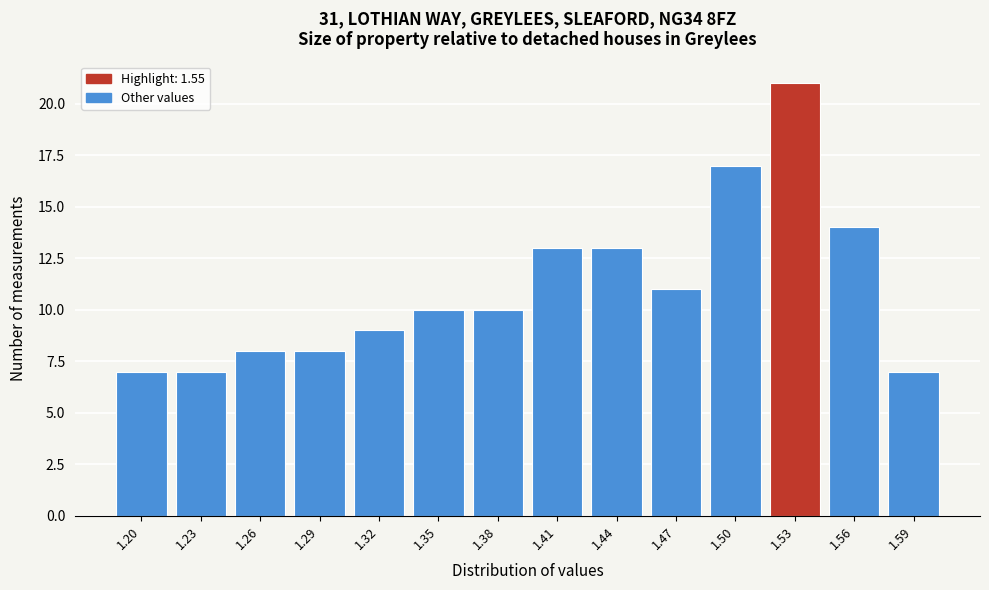

Reading right to left, extract all data points from this chart.

1.59=7	1.56=14	1.53=21	1.50=17	1.47=11	1.44=13	1.41=13	1.38=10	1.35=10	1.32=9	1.29=8	1.26=8	1.23=7	1.20=7